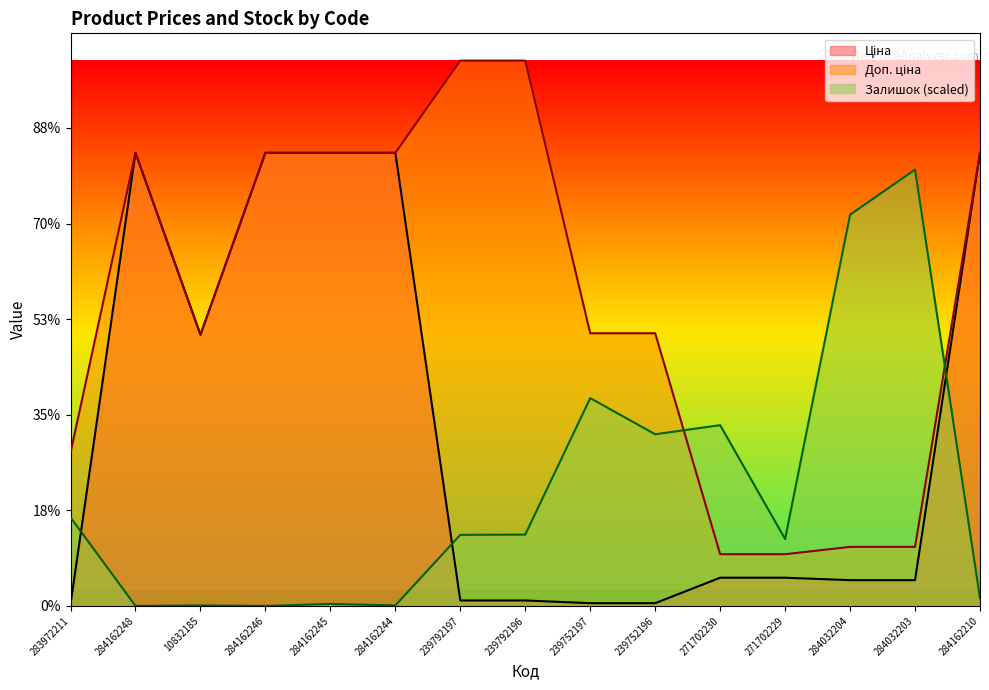

True or false: Доп. ціна and Ціна cross at least once.

False